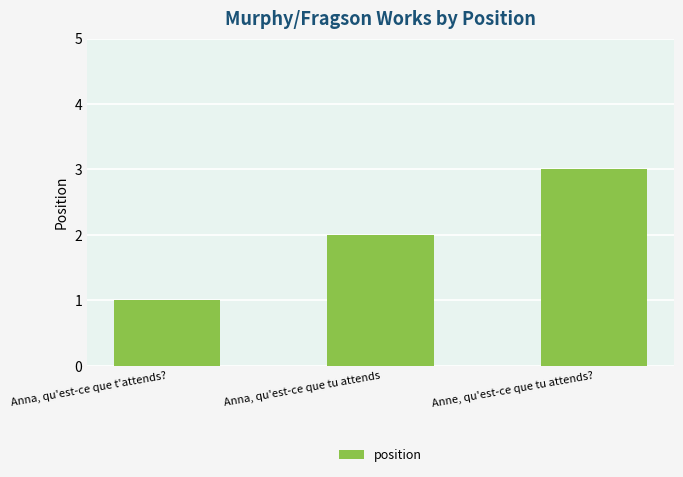

At which category does the chart reach its minimum across all series?

Anna, qu'est-ce que t'attends?